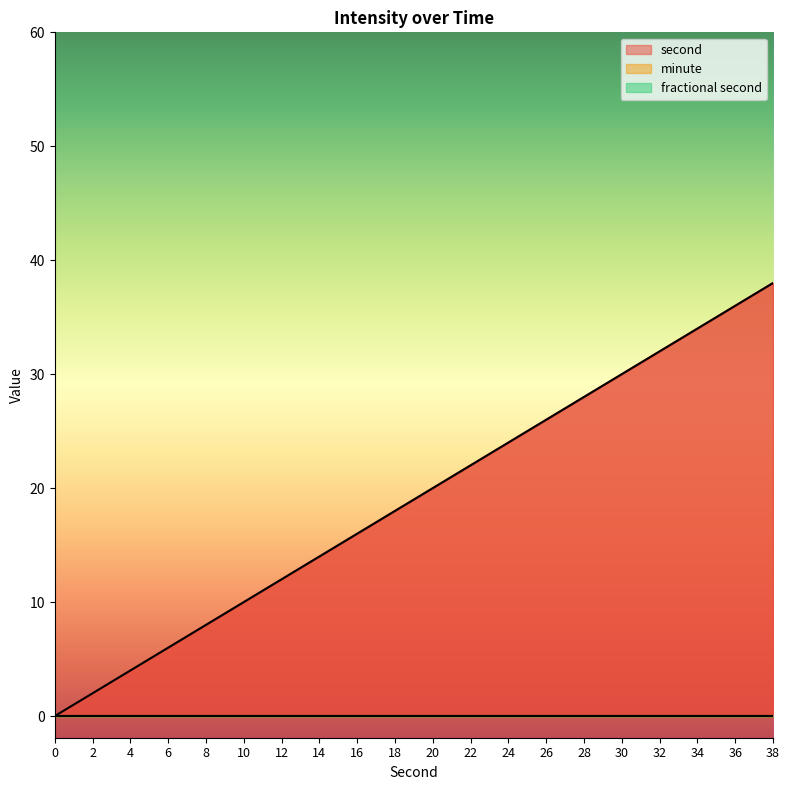

Reading left to right, what are all the values shown in this chart?

second: 0	2	4	6	8	10	12	14	16	18	20	22	24	26	28	30	32	34	36	38
minute: 0	0	0	0	0	0	0	0	0	0	0	0	0	0	0	0	0	0	0	0
fractional second: 0	0	0	0	0	0	0	0	0	0	0	0	0	0	0	0	0	0	0	0